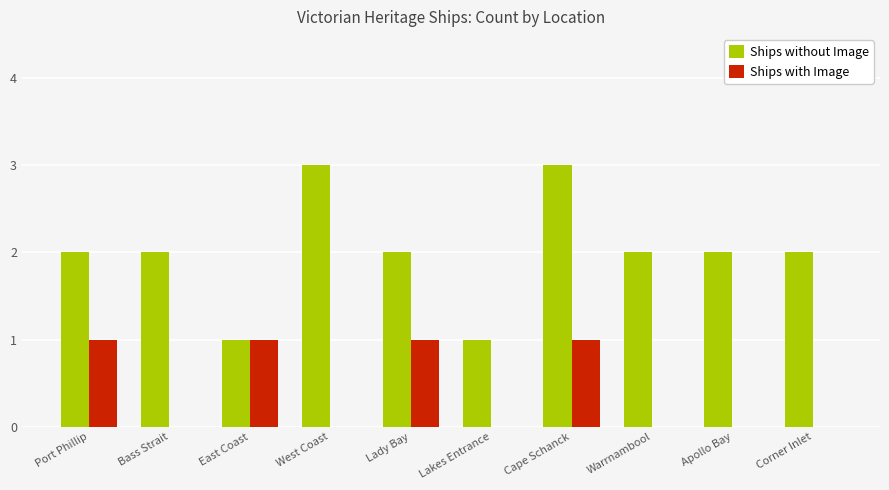

What value does the Ships without Image series have at Cape Schanck?

3